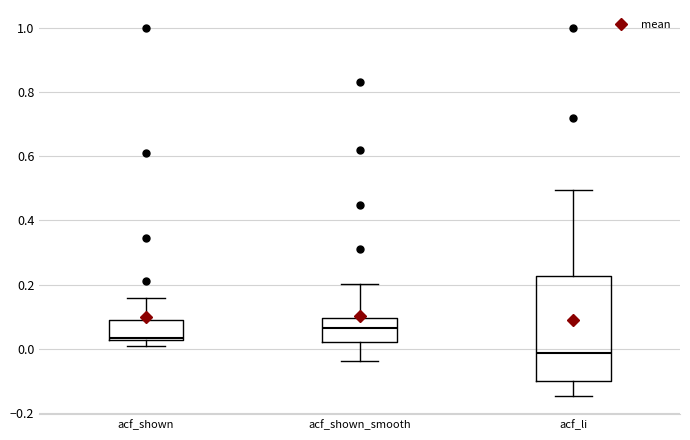

Reading left to right, transcribe this box plot: for each box, give where its median line is, the range the box spans, and where its two whiskers end, as read against the y-axis. The values are not printed on the chart, so give them approximately, as read against the axis.

acf_shown: median 0.04, box 0.02 to 0.08, whiskers 0.00 to 0.16
acf_shown_smooth: median 0.06, box 0.02 to 0.10, whiskers -0.04 to 0.20
acf_li: median -0.02, box -0.10 to 0.22, whiskers -0.14 to 0.50